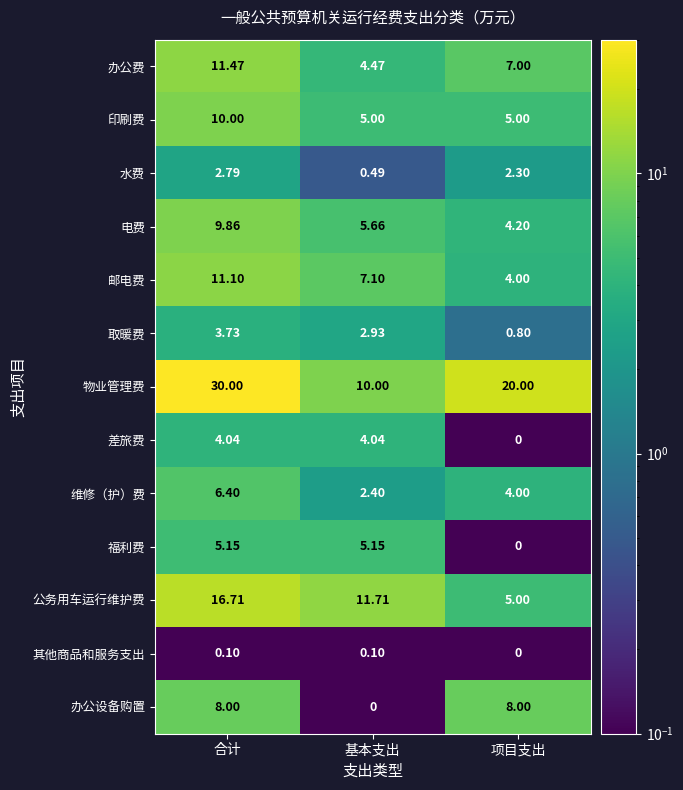

List the labels in order of 维修（护）费 value, largest first.

合计, 项目支出, 基本支出